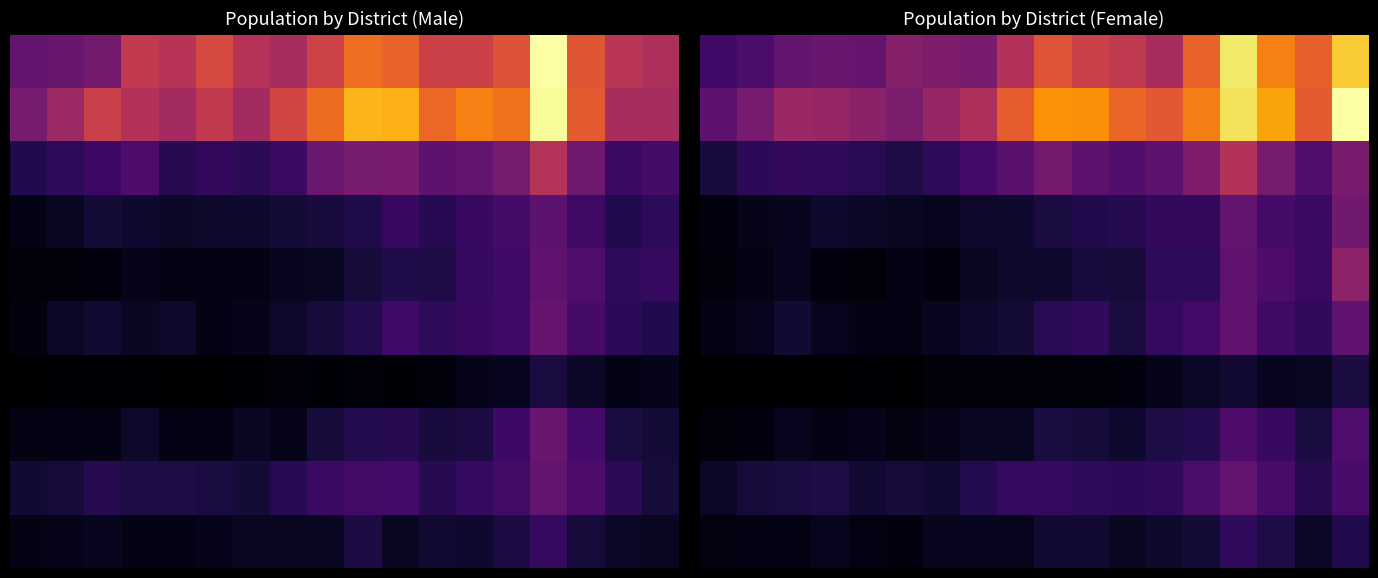

Which has a higher value, 2 or 11?

11